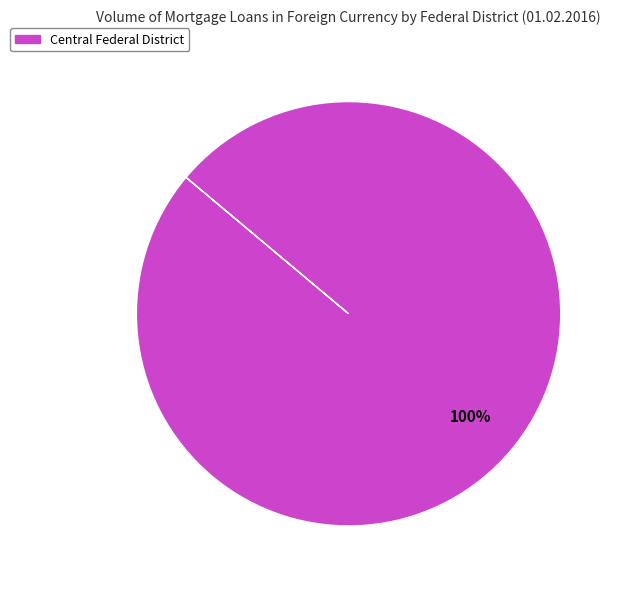

What percentage is the Central Federal District slice, to the nearest percent?

100%